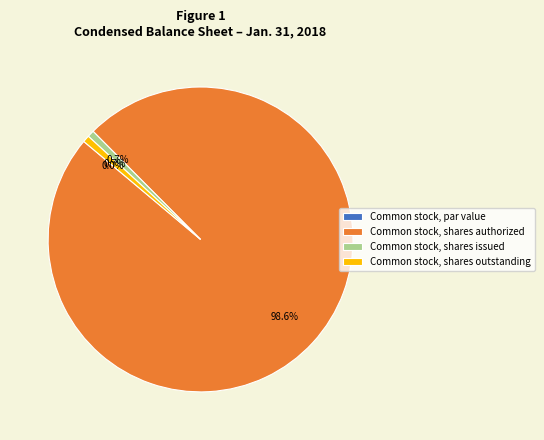

Do Common stock, shares issued and Common stock, shares authorized together represent more than half of the pie?

Yes